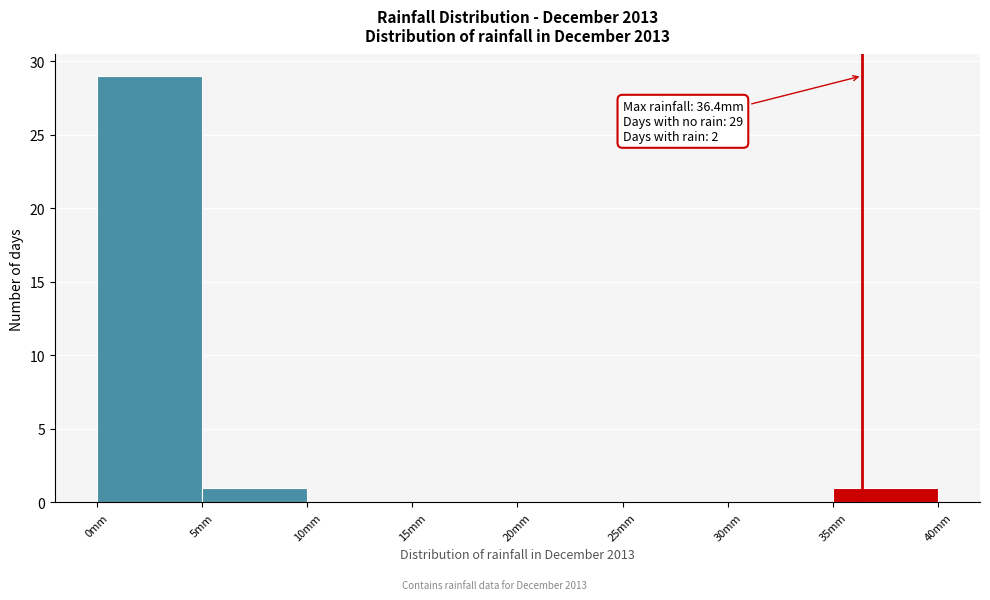

Which range on the x-axis has the tallest bar?

0 to 5